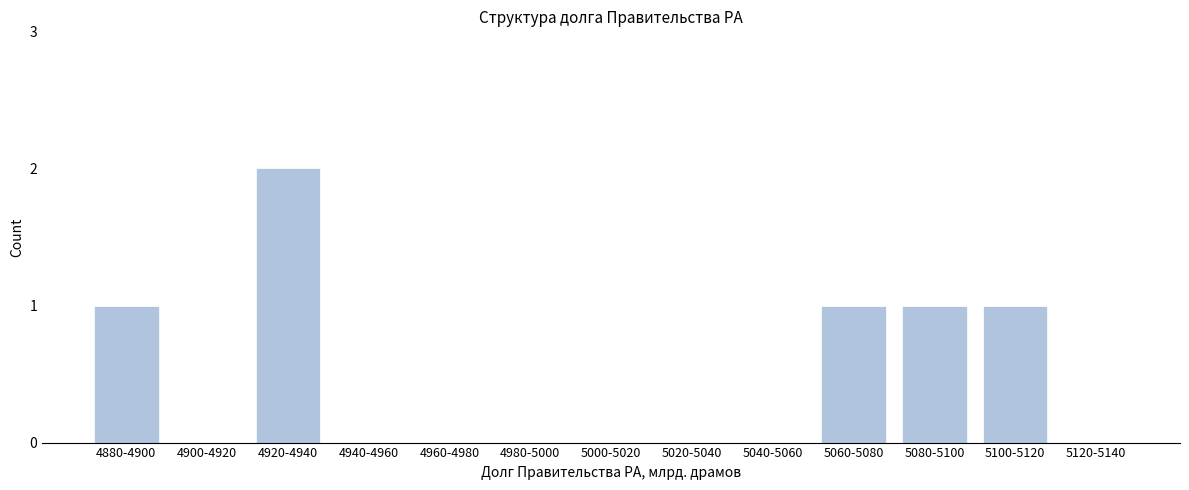

Reading right to left, extract all data points from this chart.

5120-5140=0	5100-5120=1	5080-5100=1	5060-5080=1	5040-5060=0	5020-5040=0	5000-5020=0	4980-5000=0	4960-4980=0	4940-4960=0	4920-4940=2	4900-4920=0	4880-4900=1